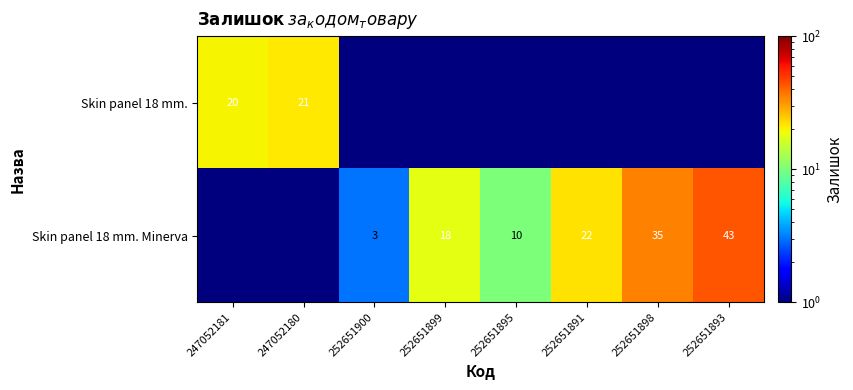

The value of Skin panel 18 mm. Minerva at 252651900 is 3.0. True or false?

True